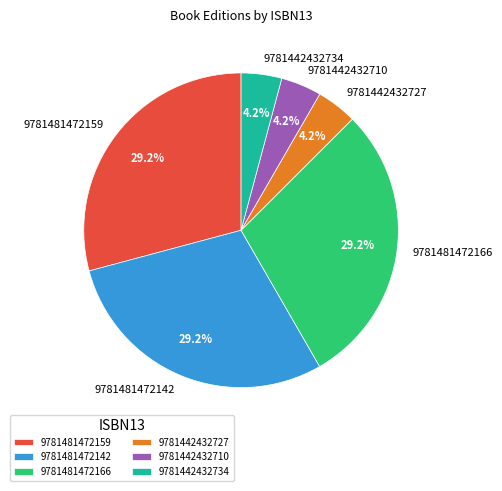

How much of the chart is everything except 9781442432734?

95.8%